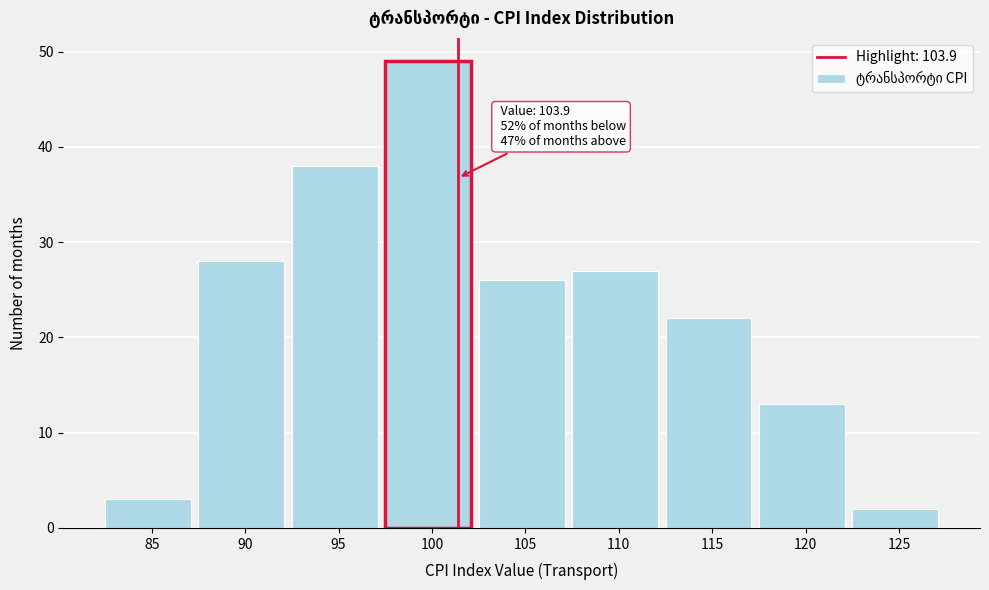

Reading left to right, what are all the values shown in this chart?

85=3	90=28	95=38	100=49	105=26	110=27	115=22	120=13	125=2